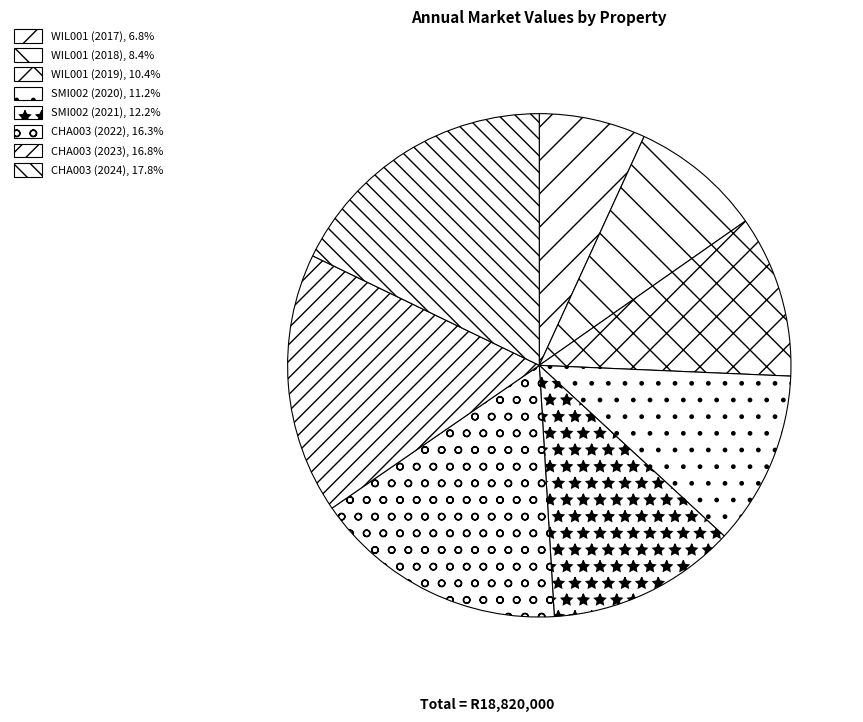

What is the smallest slice in the pie chart?

WIL001 (2017)